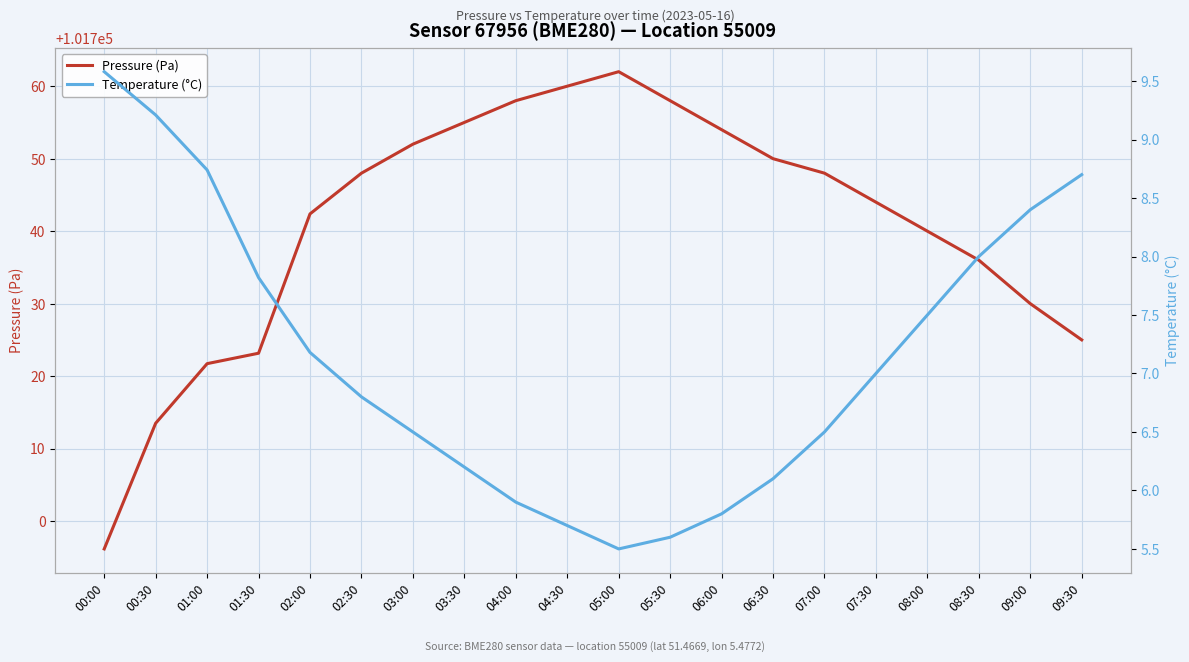

At which category is the sum across all series the highest?

05:00